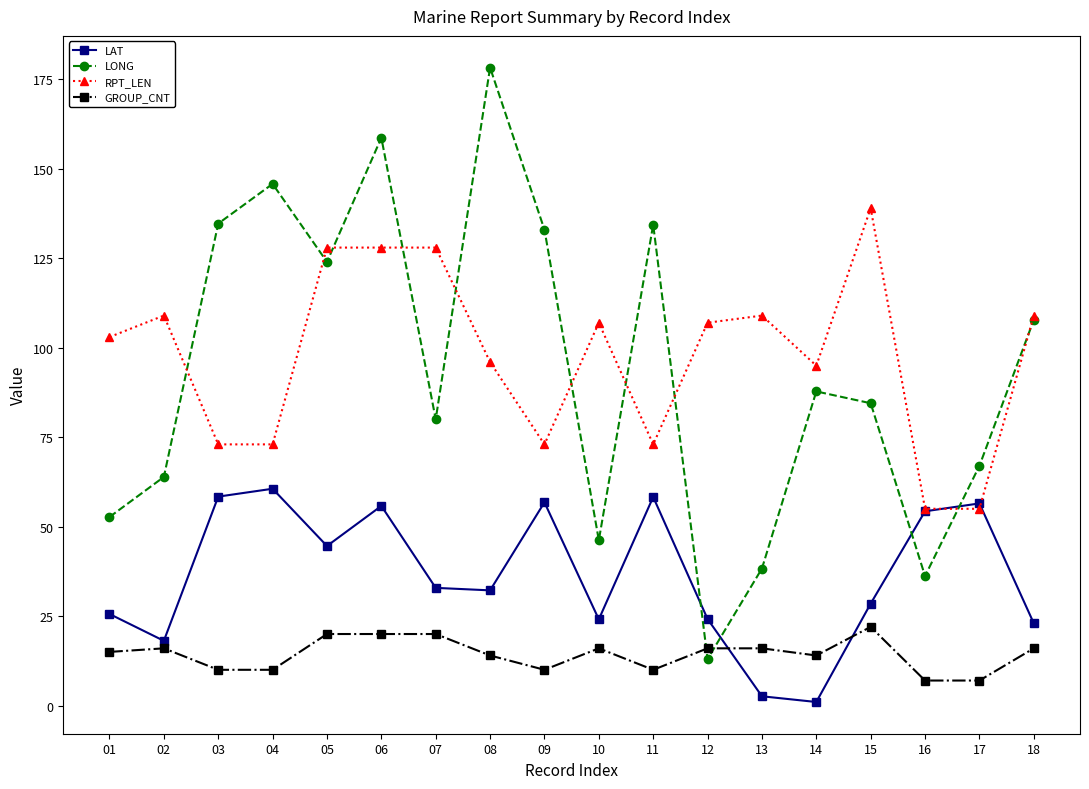

What is the minimum value for LONG?

13.0